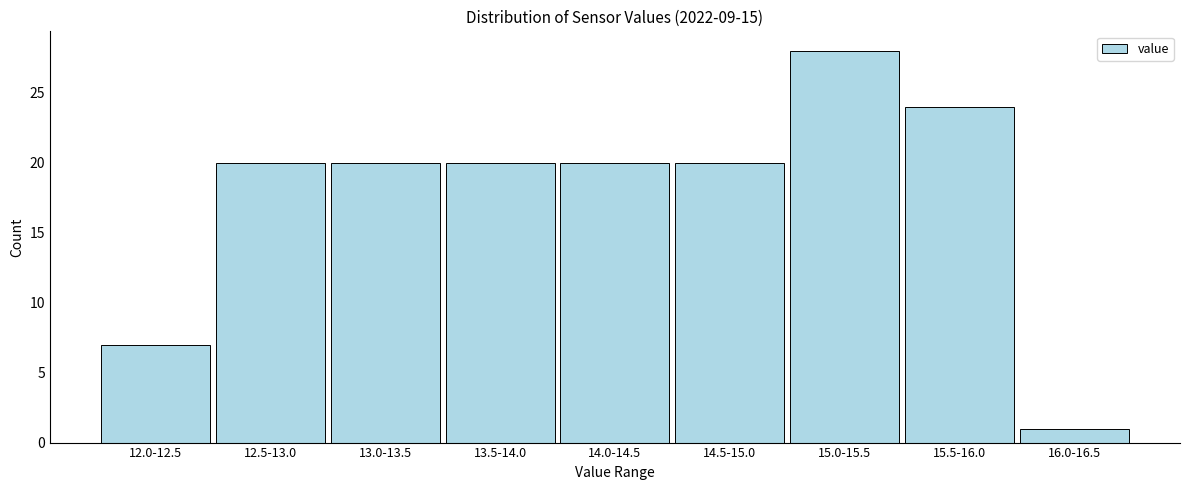

Reading left to right, what are all the values shown in this chart?

12.0-12.5=7	12.5-13.0=20	13.0-13.5=20	13.5-14.0=20	14.0-14.5=20	14.5-15.0=20	15.0-15.5=28	15.5-16.0=24	16.0-16.5=1